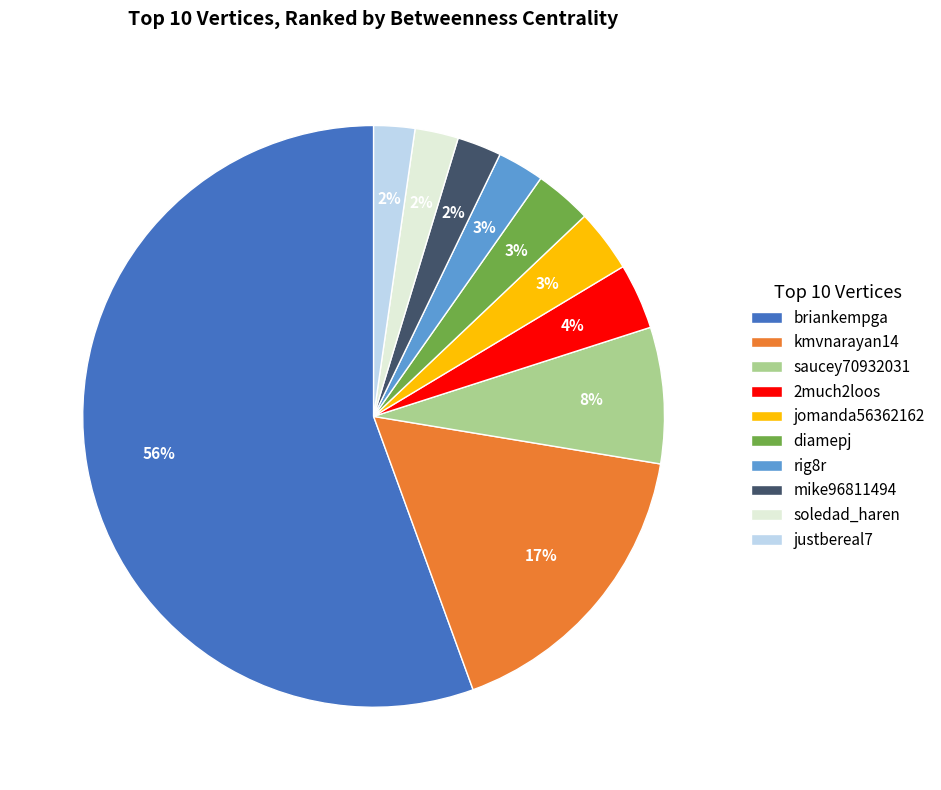

Is the sum of 2much2loos and soledad_haren greater than half?

No